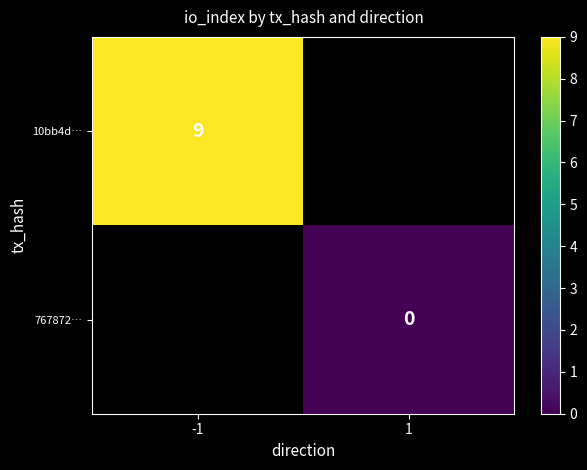

Is it true that 10bb4d… equals 9 at -1?

True